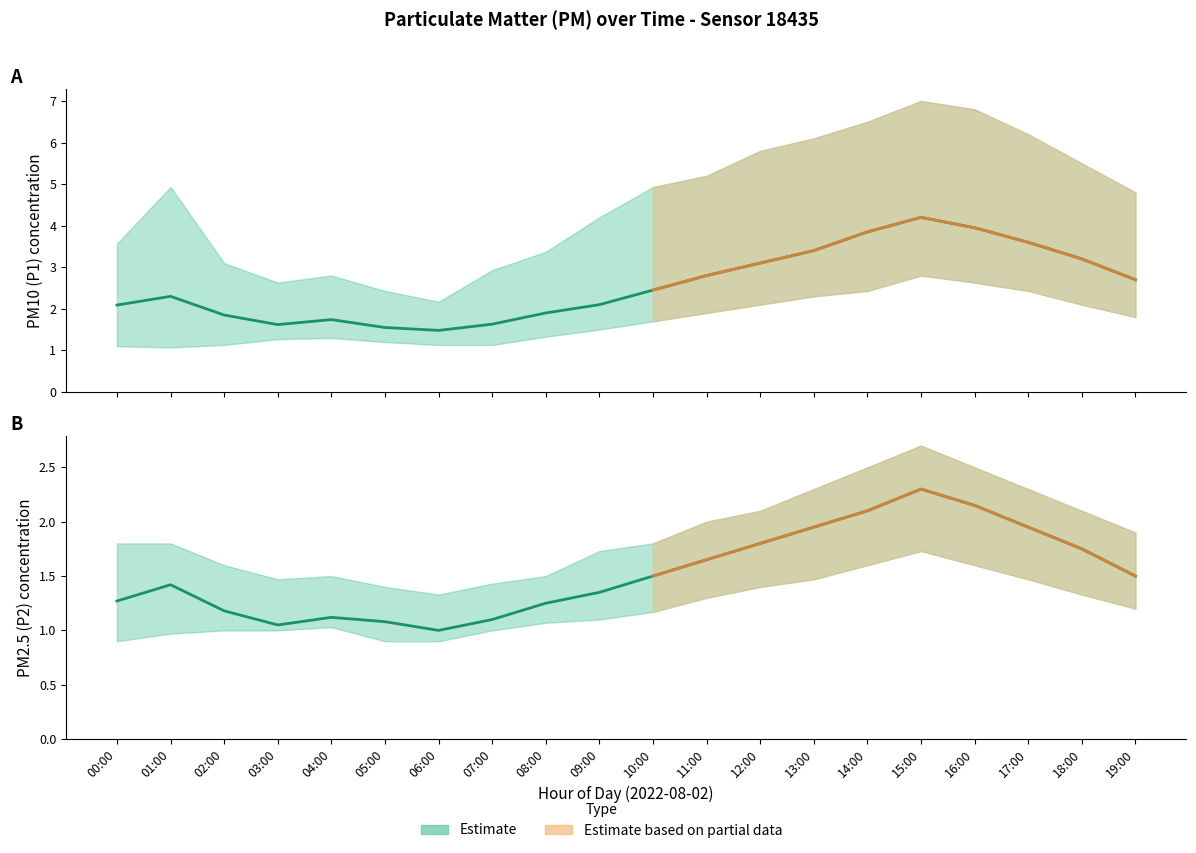

What is the label of the 2nd point from the right?

18:00